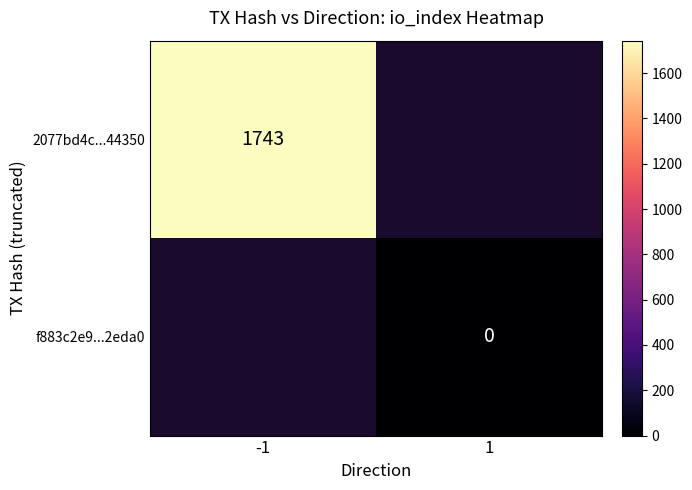

True or false: 2077bd4c...44350 has a value of 748 at -1.

False